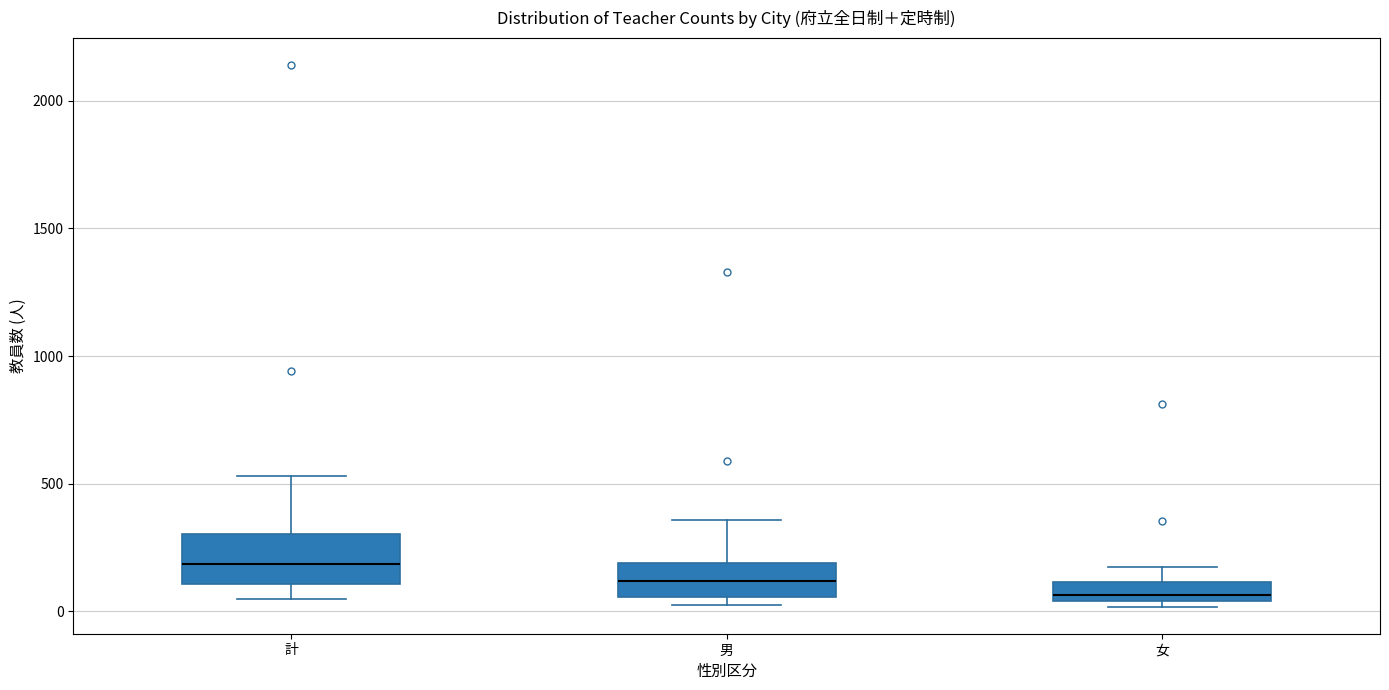

Comparing the boxes themselves (not the whiskers), which one is the tallest?

計